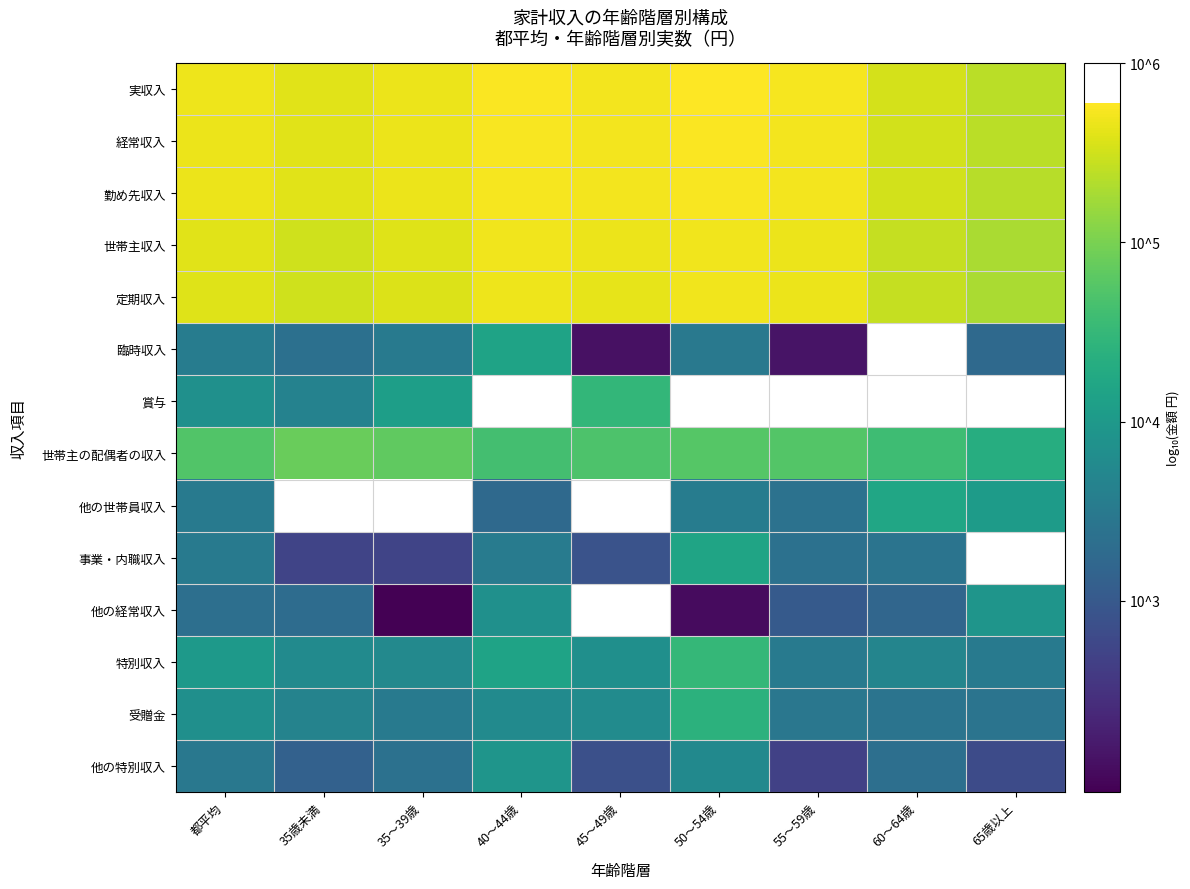

How many data points in 臨時収入 are above 3?

6